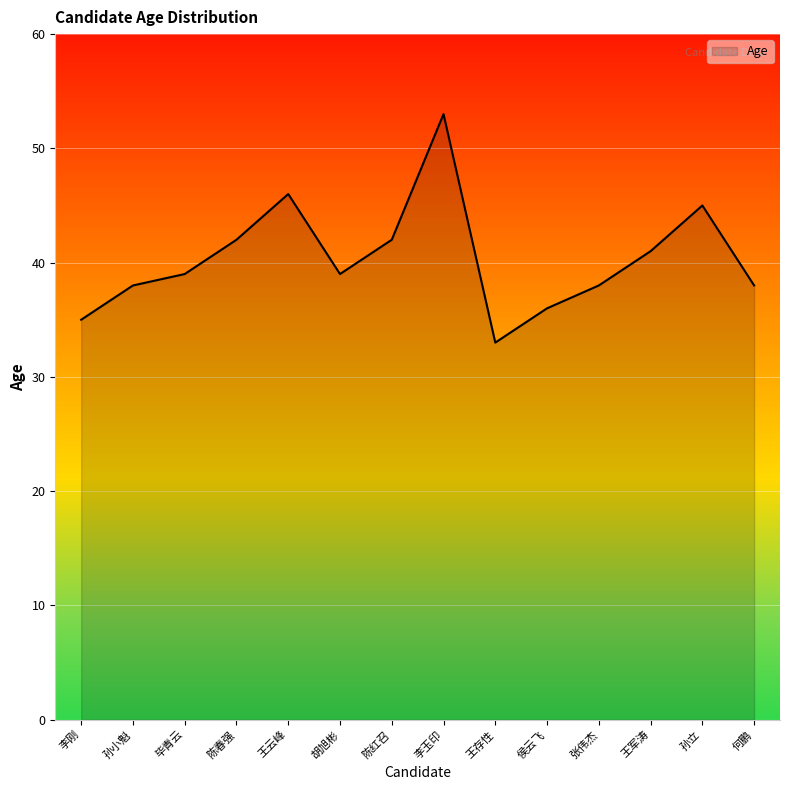

Where is the first local minimum?

胡旭彬